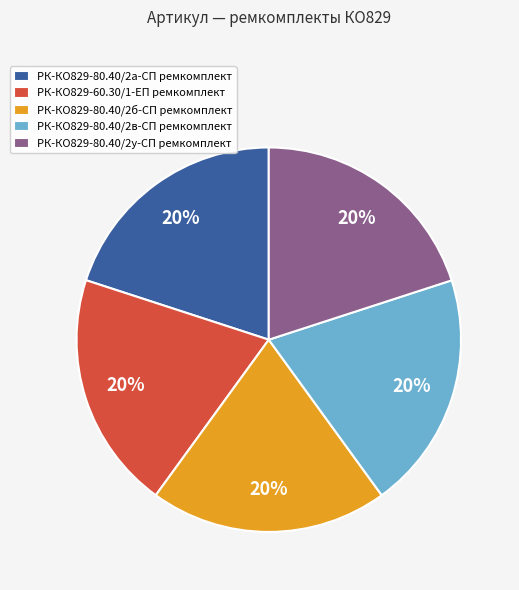

Combined, do РК-КО829-80.40/2а-СП ремкомплект and РК-КО829-80.40/2в-СП ремкомплект account for over 50%?

No